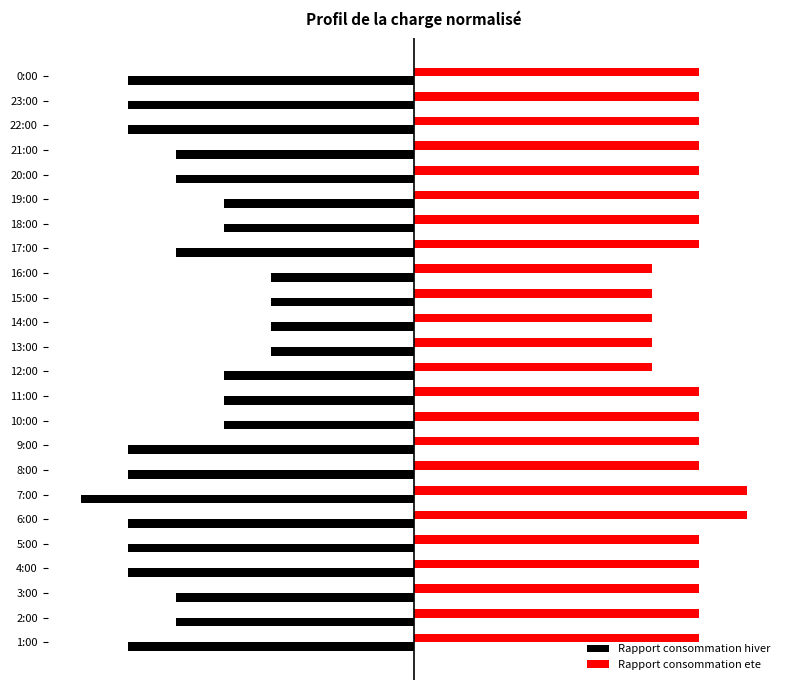

What are all the series names shown in the legend?

Rapport consommation hiver, Rapport consommation ete